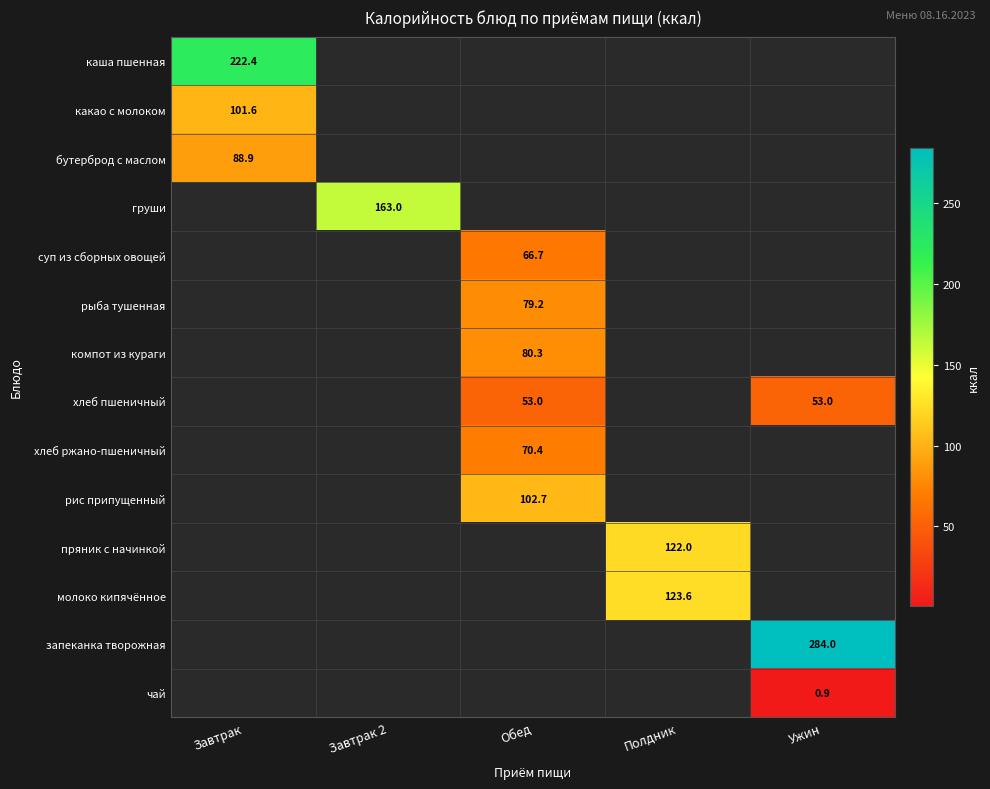

Which category has the highest value in the какао с молоком series?

Завтрак